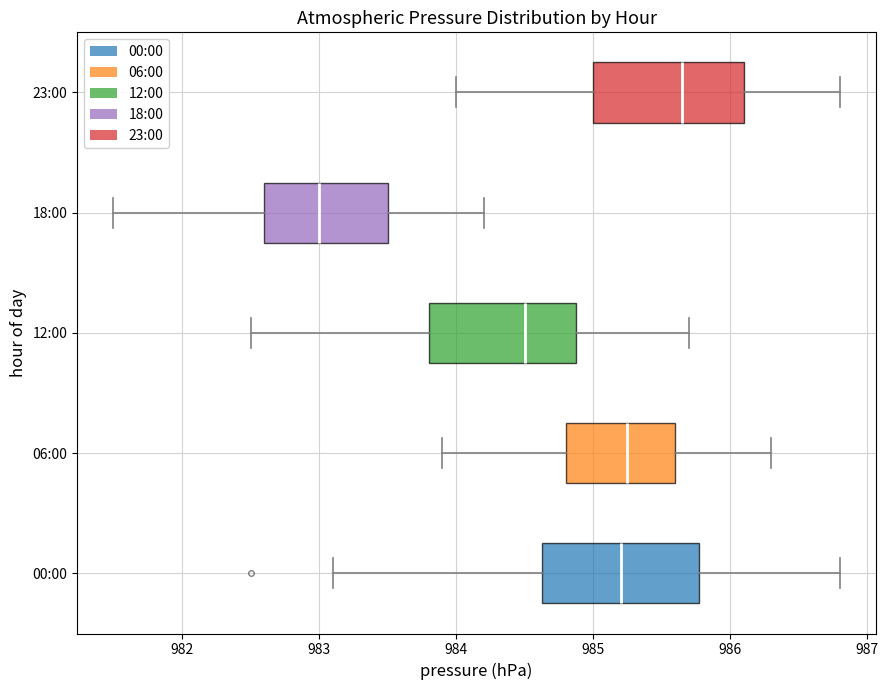

Which box's median line is the furthest to the right?

23:00